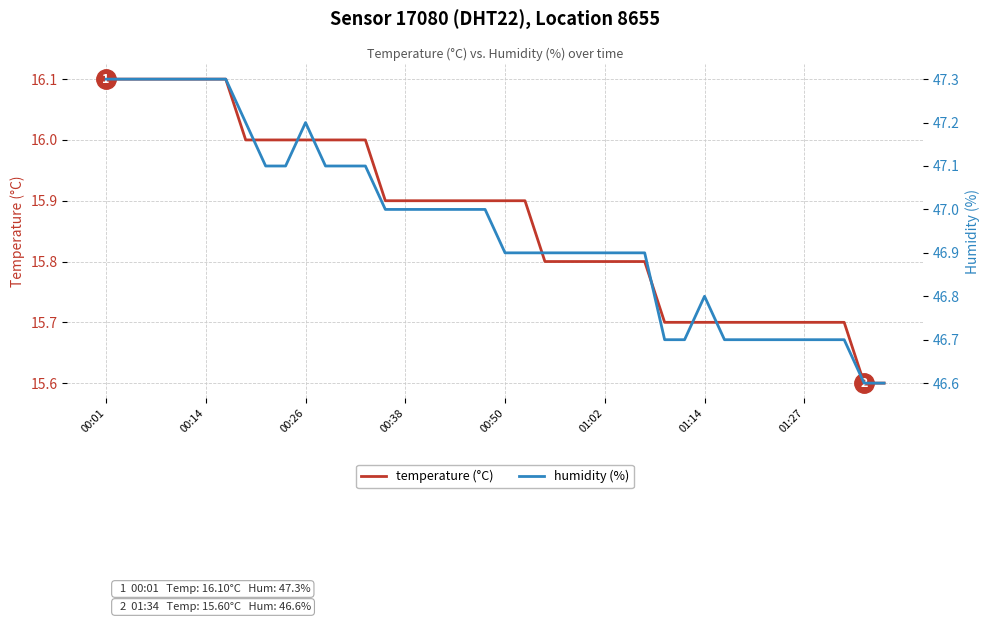

How many data points in humidity (%) are above 47?

14